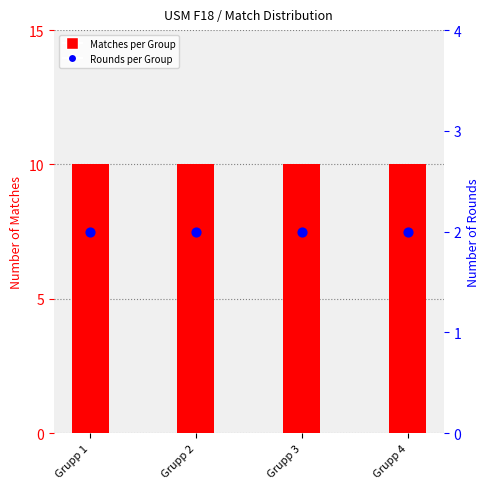

Which series reaches the minimum Y coordinate?

Rounds per Group